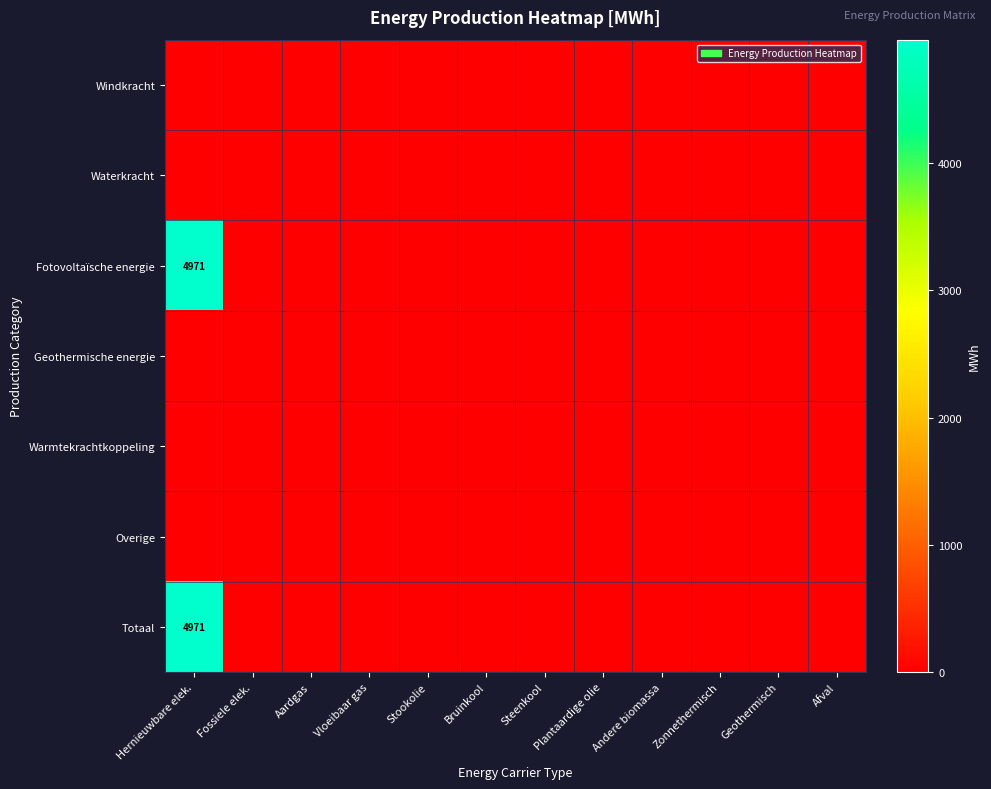

At which label is Overige closest to 0?

Hernieuwbare elek.